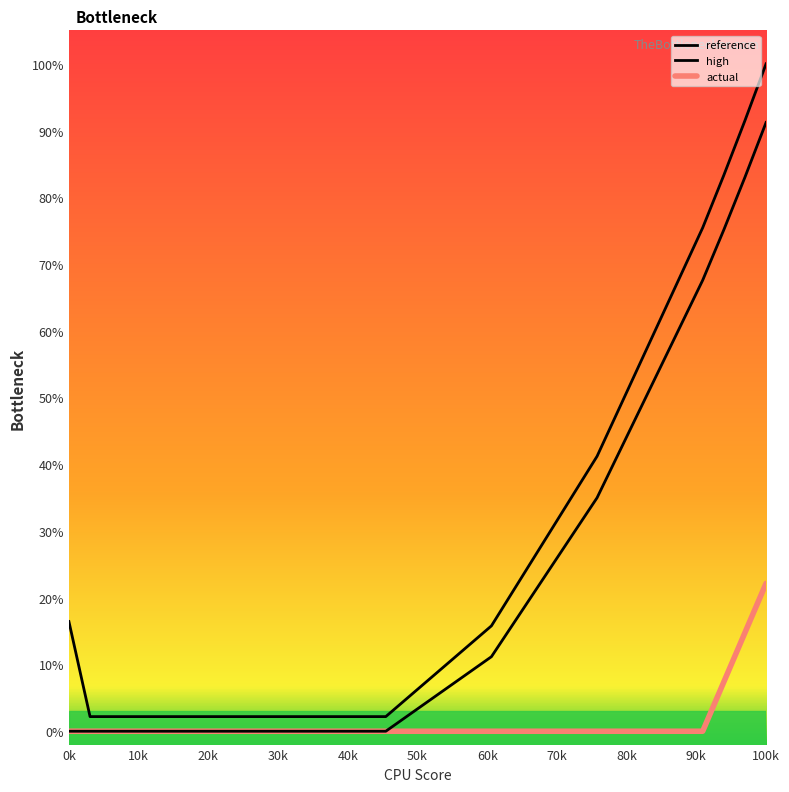

Reading left to right, what are all the values shown in this chart?

reference: 0.0	0.0	0.0	0.0	0.0	0.0	0.0	0.0	0.1	0.3	0.7	0.8	0.8	0.9
high: 0.2	0.0	0.0	0.0	0.0	0.0	0.0	0.0	0.2	0.4	0.8	0.8	0.9	1.0
actual: 0.0	0.0	0.0	0.0	0.0	0.0	0.0	0.0	0.0	0.0	0.0	0.1	0.1	0.2